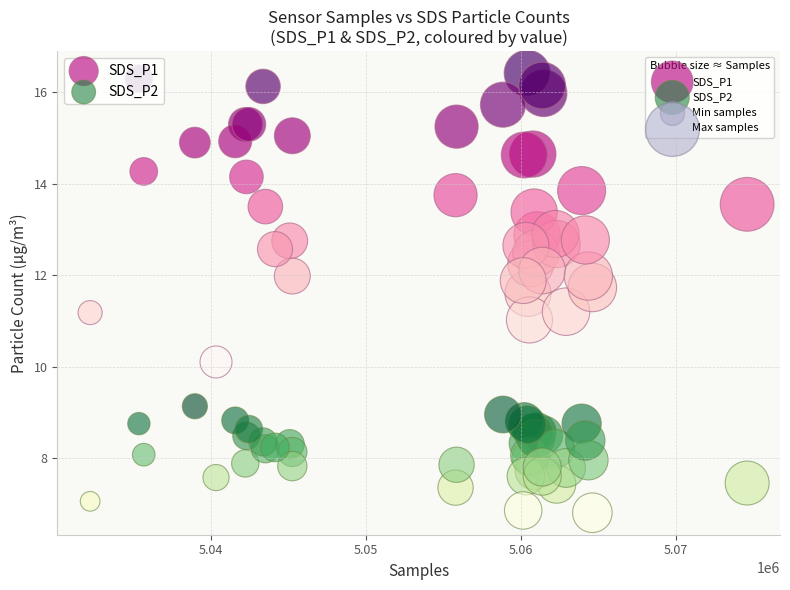

Which series contains the lowest Y value?

SDS_P2